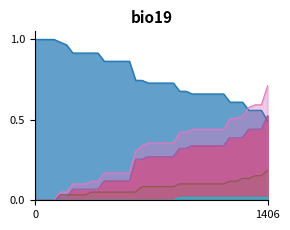

True or false: MILITARY_COUNTABLE and MAIL_IN cross at least once.

False